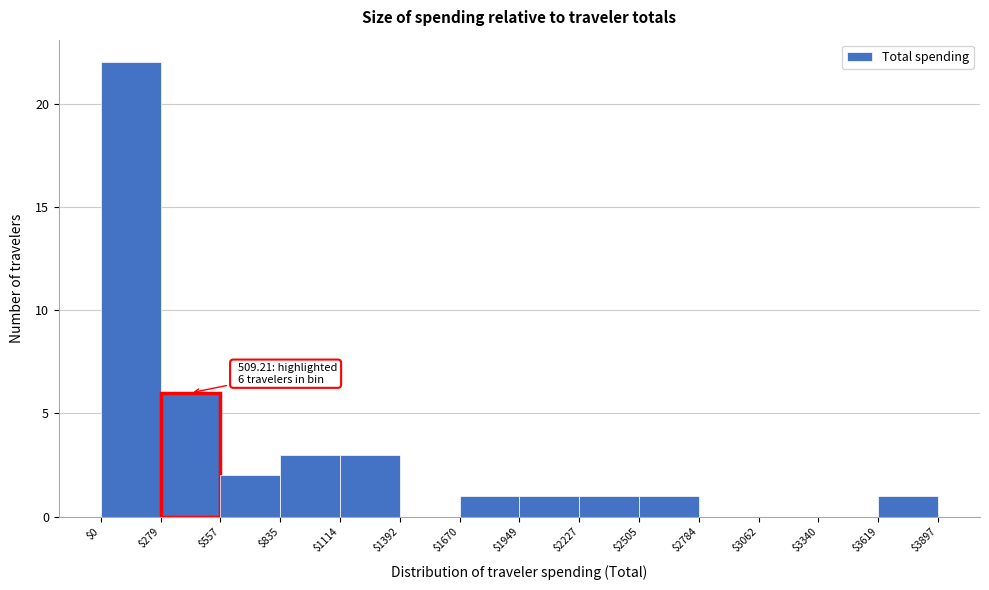

Which range on the x-axis has the tallest bar?

$0 to $279